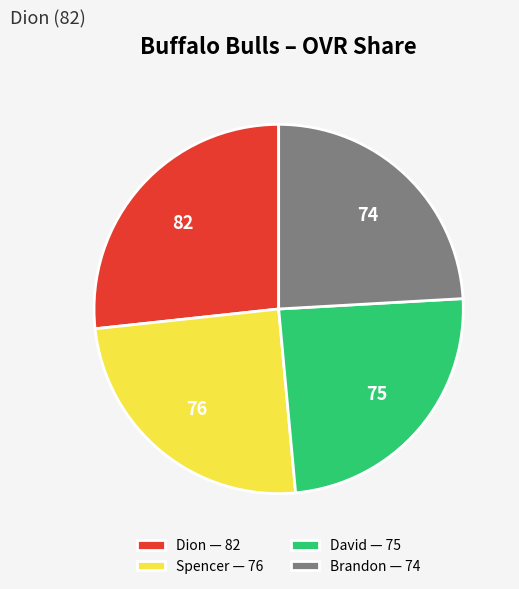

True or false: Brandon accounts for 15% of the total.

False